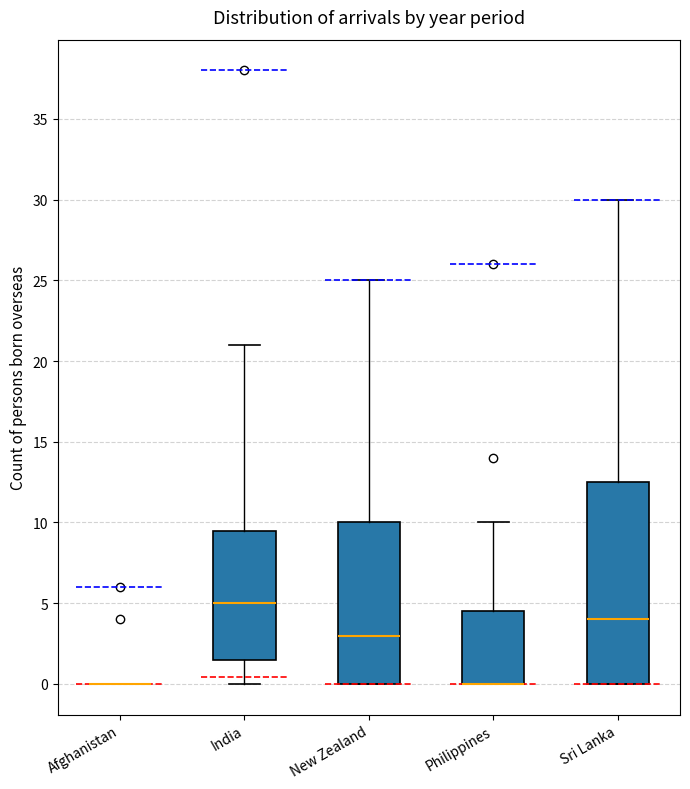

Which box is the tallest, from its lower edge to its upper edge?

Sri Lanka